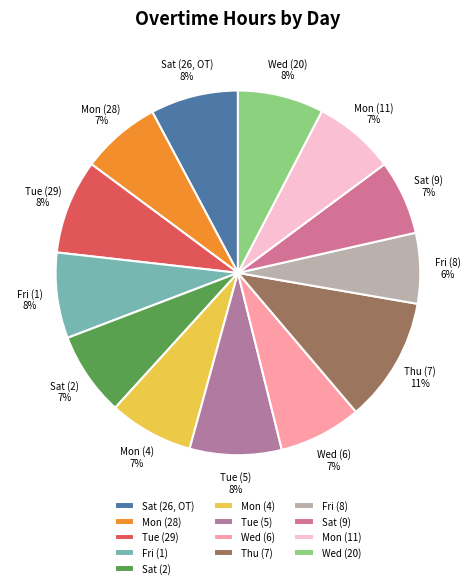

Does Wed (20) account for over 50% of the chart?

No